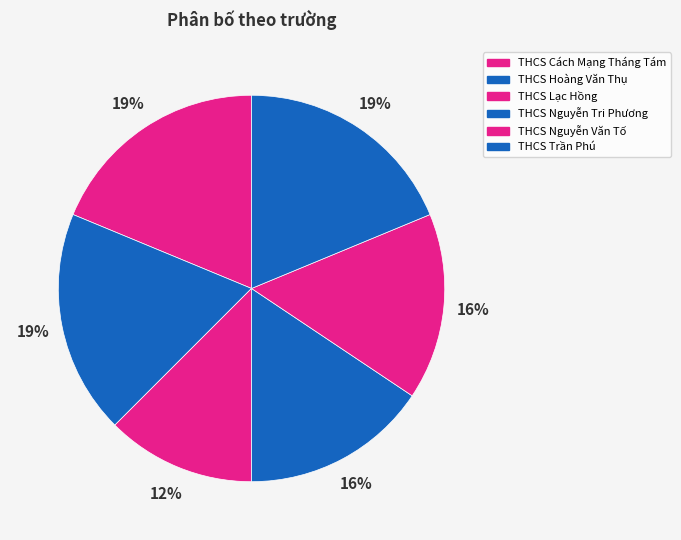

True or false: THCS Nguyễn Tri Phương accounts for 16% of the total.

True